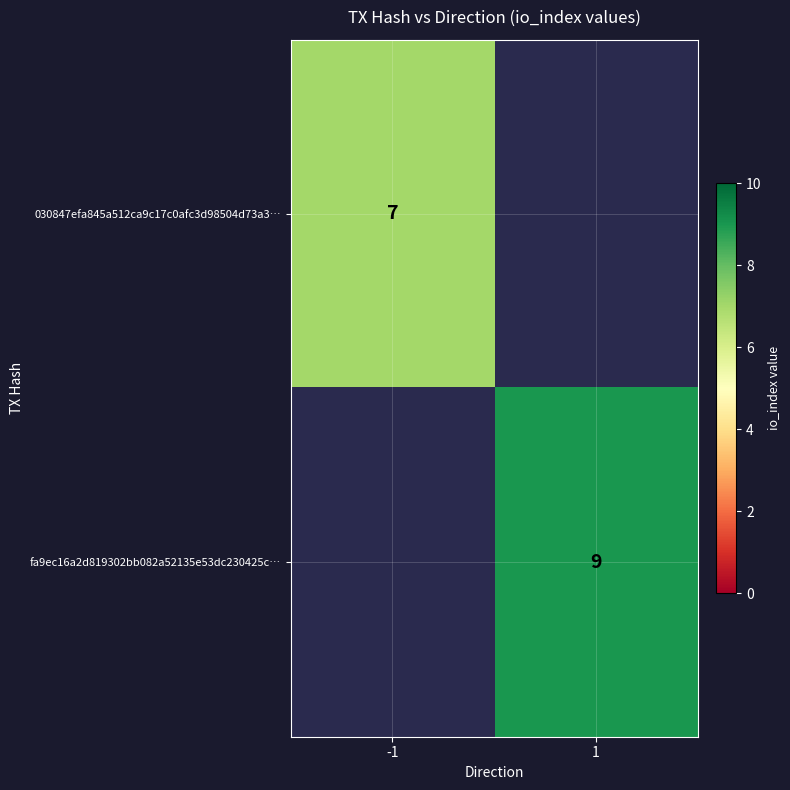

The fa9ec16a2d819302bb082a52135e53dc230425c… series shows 4 at 1. True or false?

False